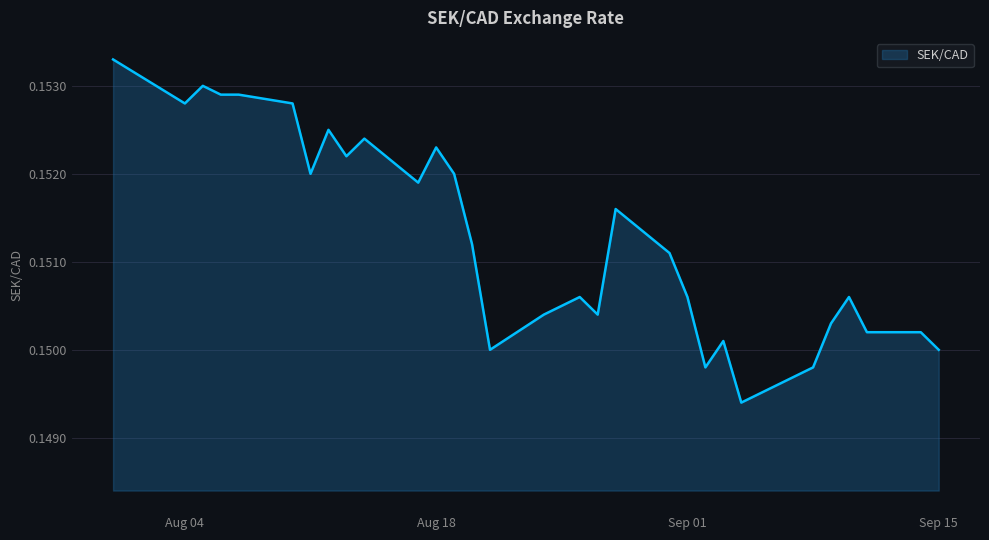

How many values are between 0 and 1?

31